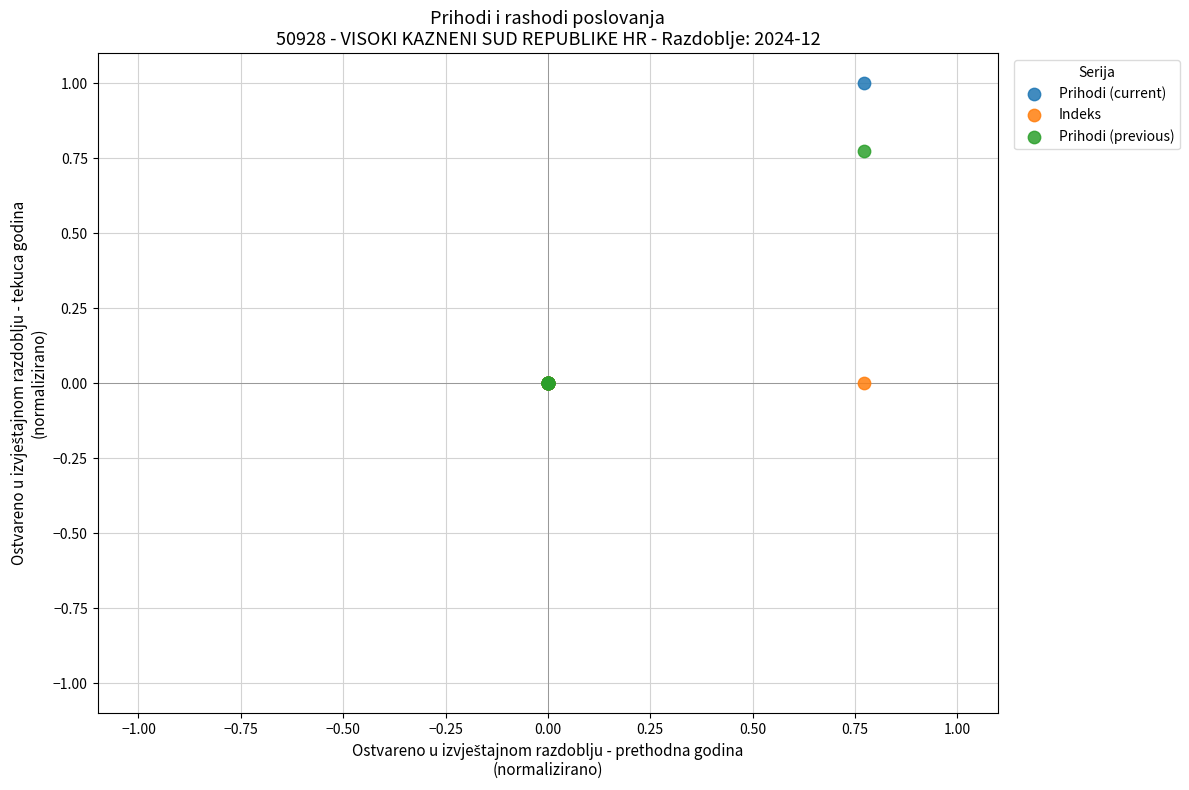

What are all the series names shown in the legend?

Prihodi (current), Indeks, Prihodi (previous)